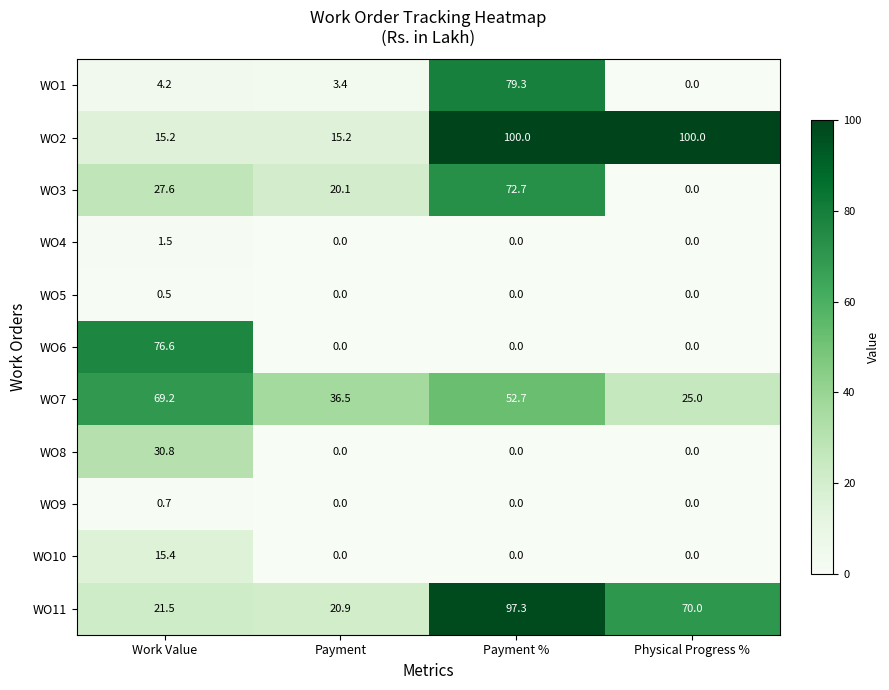

What is the difference between the maximum and second lowest values in the WO10 series?

15.4